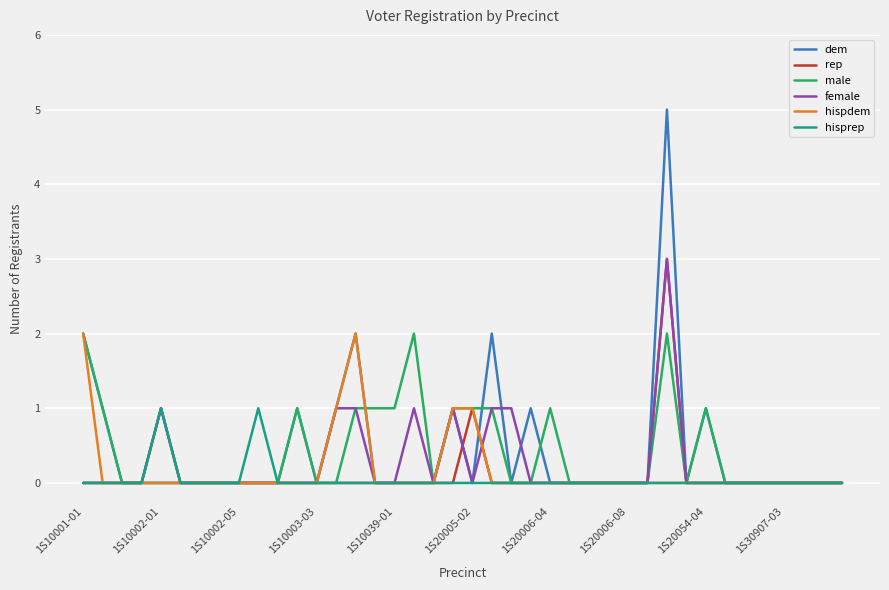

Does the chart have visible grid lines?

Yes